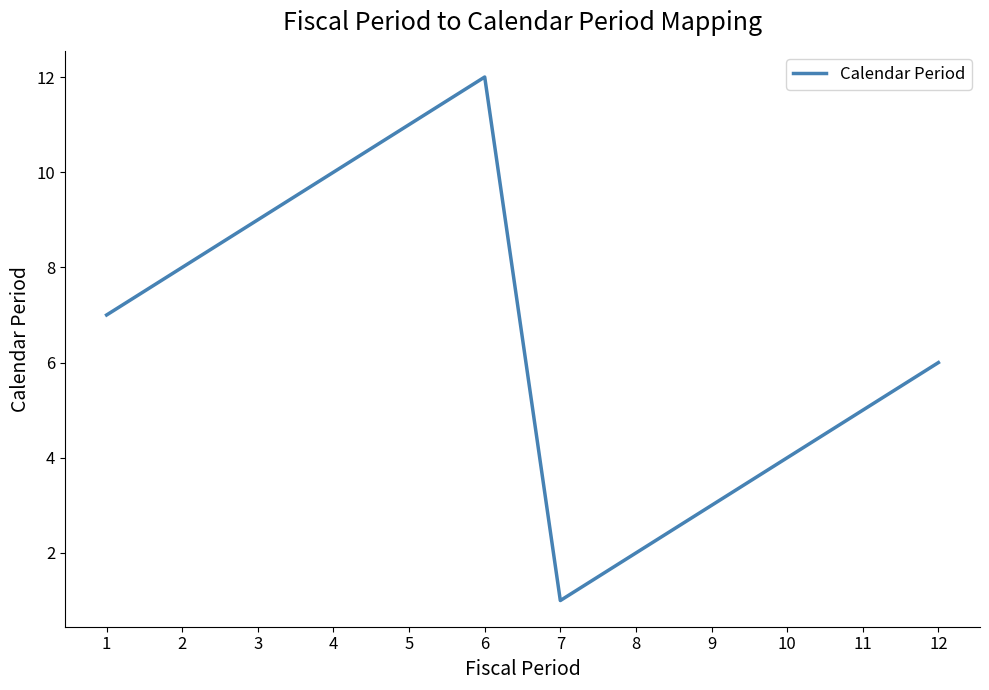

Rank the categories by value from lowest to highest.

7, 8, 9, 10, 11, 12, 1, 2, 3, 4, 5, 6